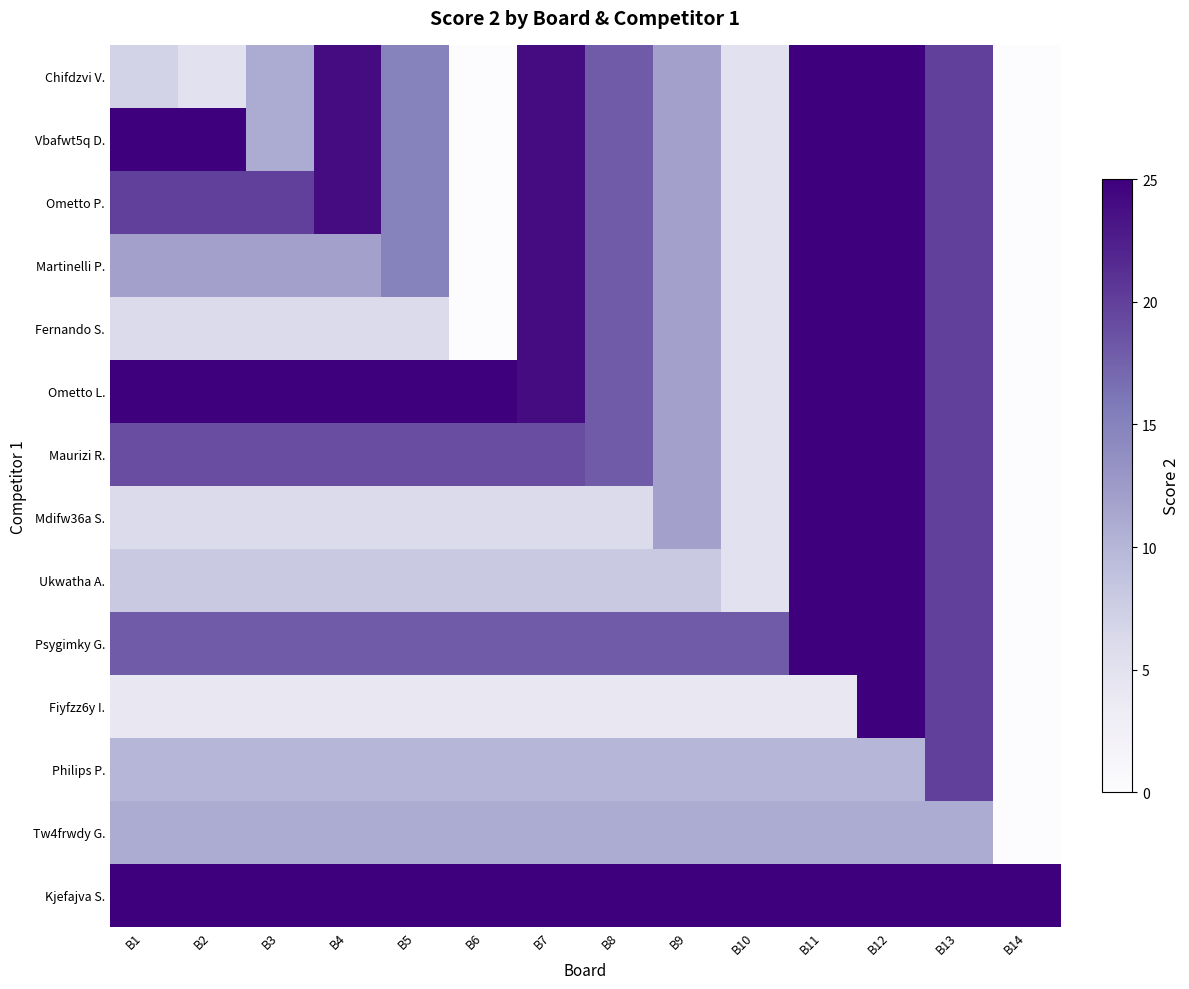

Between B8 and B5, which is larger?

B8